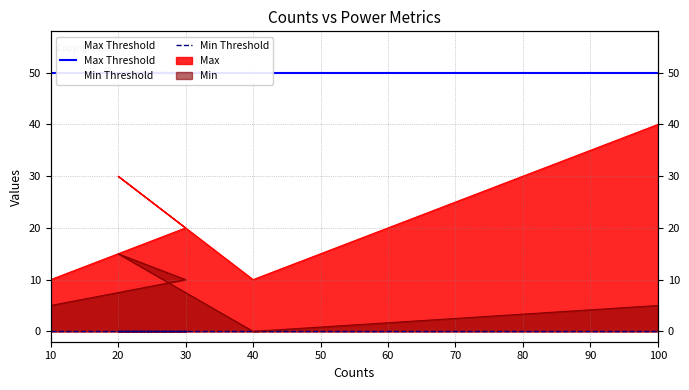

Is it true that Max Threshold equals 50 at 100?

True